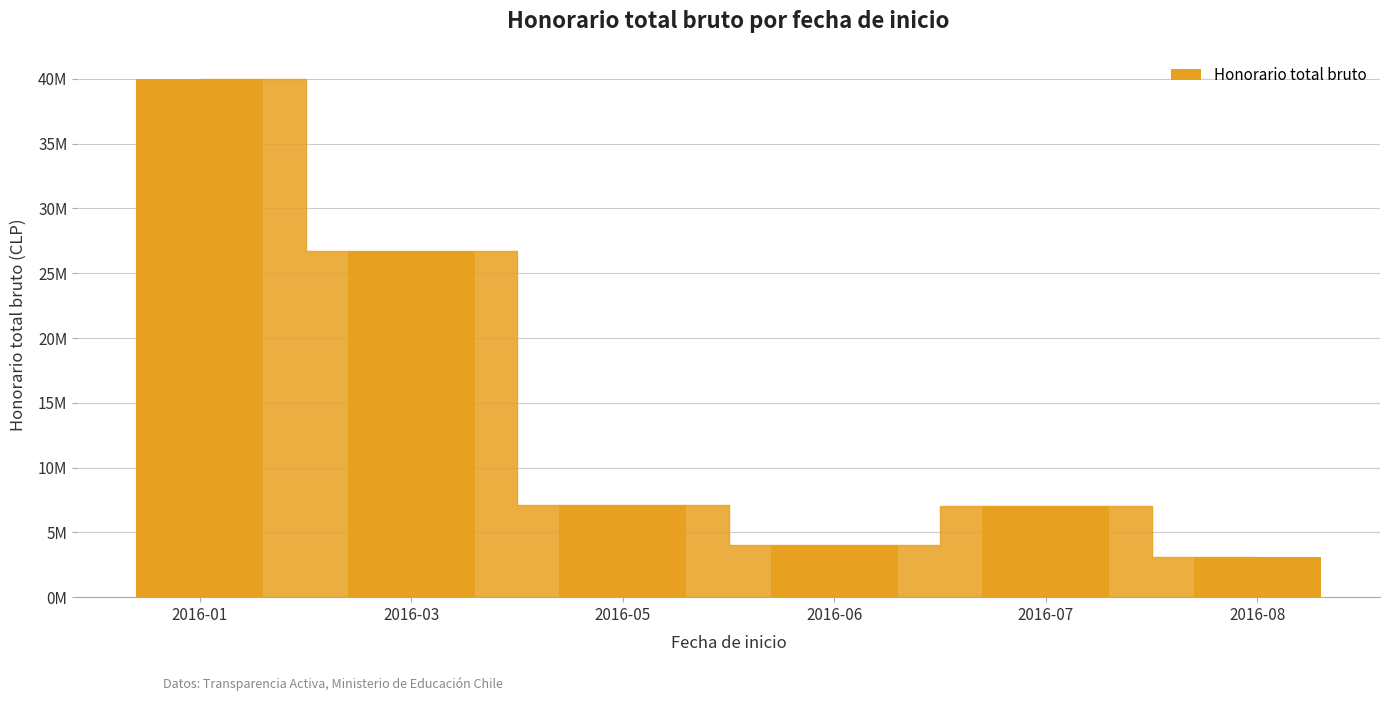

Are the bars horizontal?

No